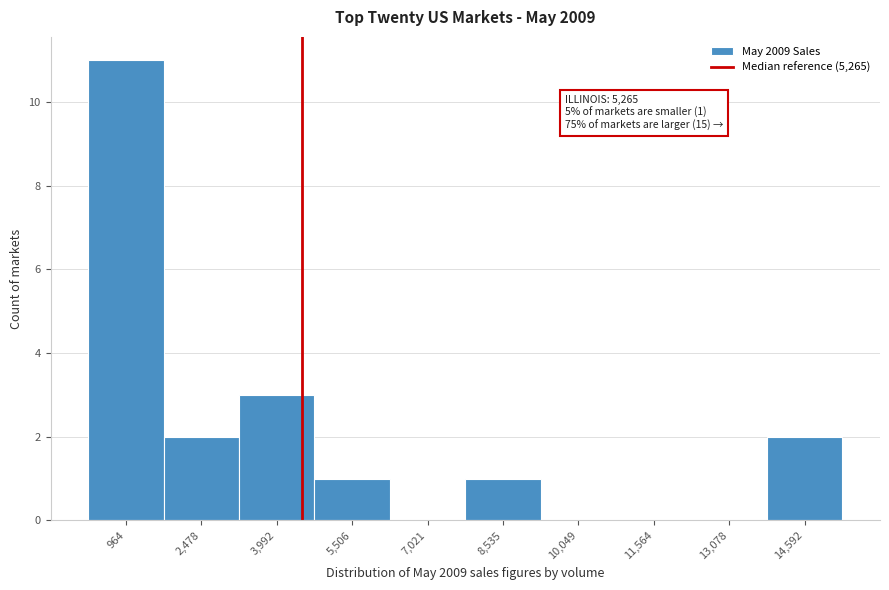

Reading left to right, what are all the values shown in this chart?

964=11	2,478=2	3,992=3	5,506=1	7,021=0	8,535=1	10,049=0	11,564=0	13,078=0	14,592=2